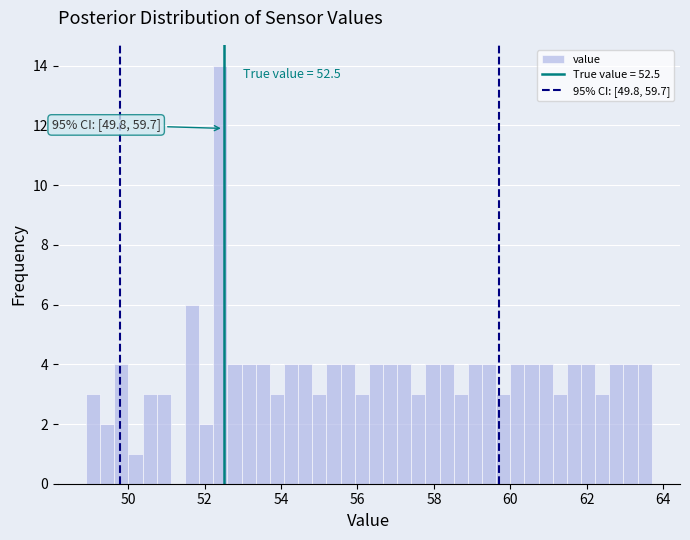

Around what value on the x-axis is the tallest bar? Give the approximate position of its centre, as read against the axis.

52.4